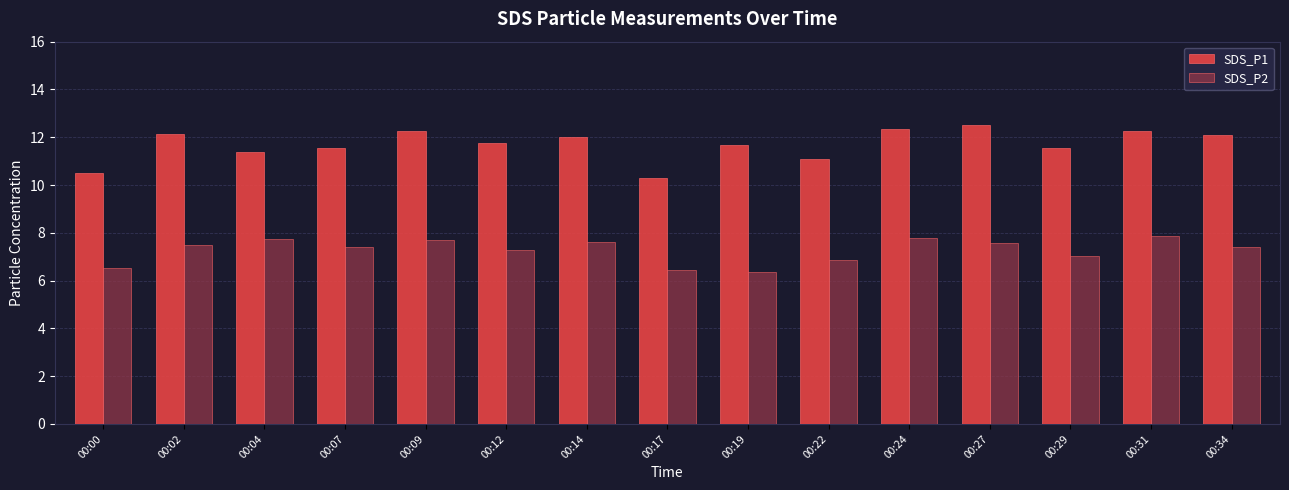

Where does the SDS_P1 series first go above 11?

00:02